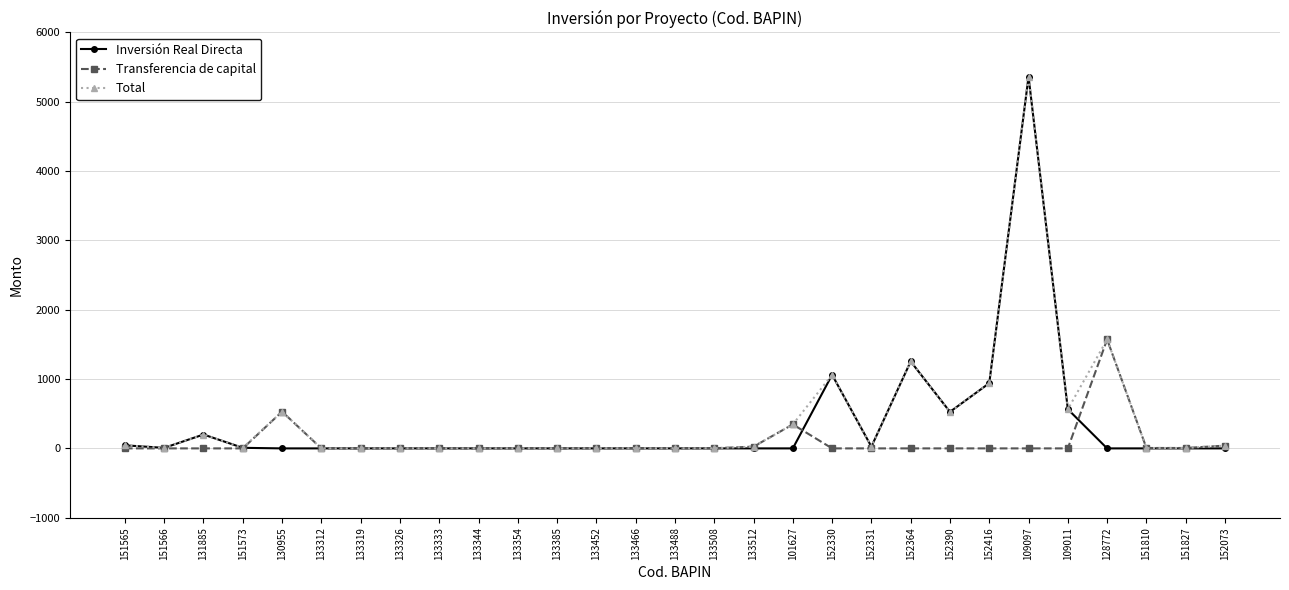

What is the average value of the Transferencia de capital series?

87.4